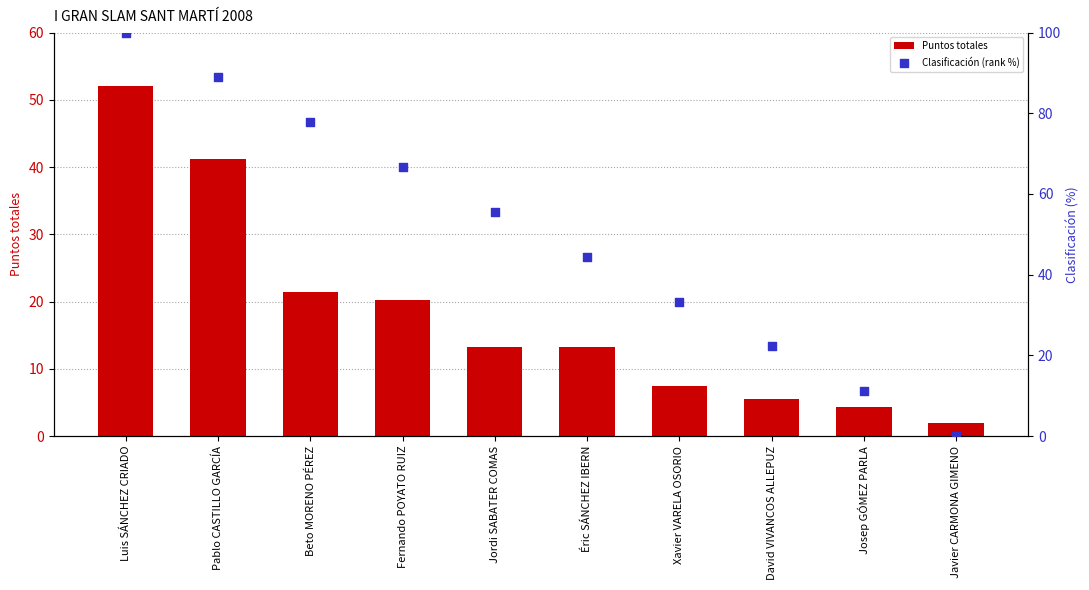

What is the total value across all series at Josep GÓMEZ PARLA?

15.4